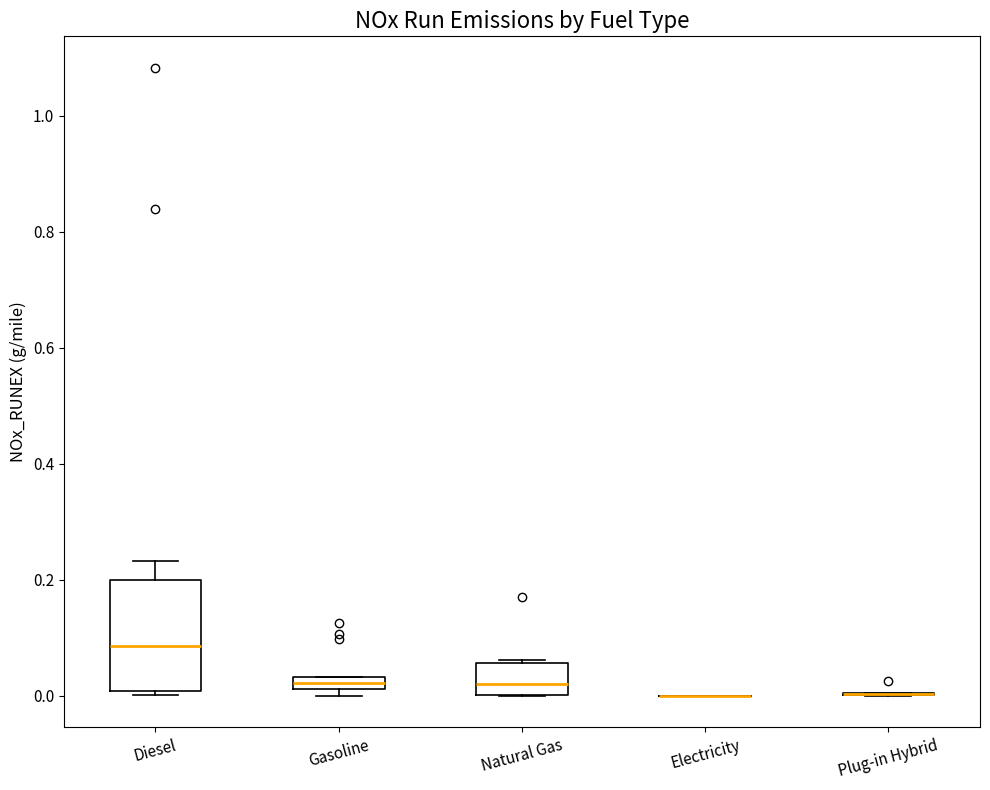

Which box is the tallest, from its lower edge to its upper edge?

Diesel